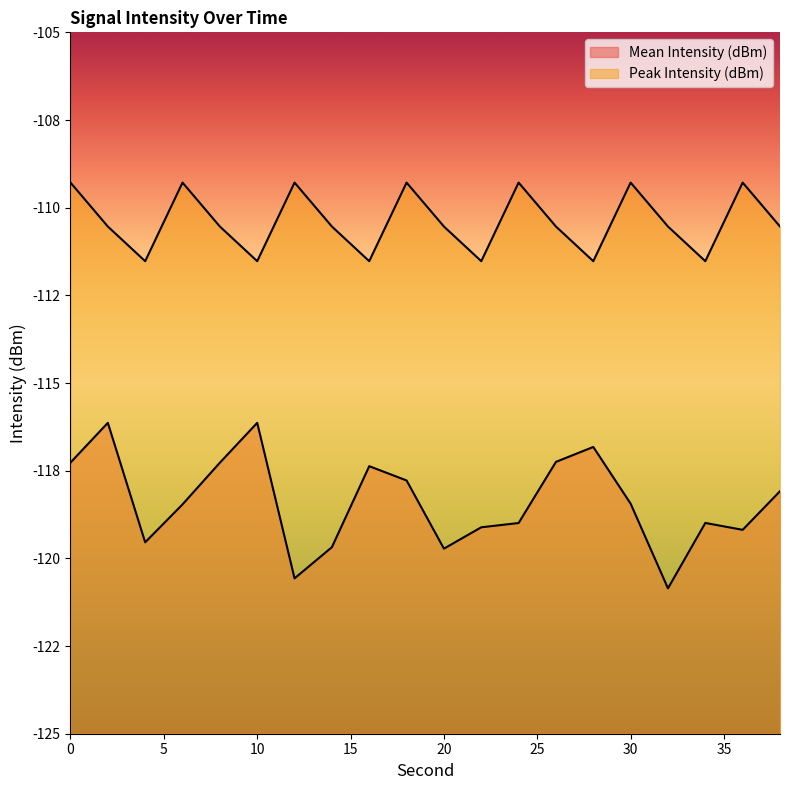

Reading left to right, extract all data points from this chart.

Mean Intensity (dBm): -117.3	-116.1	-119.5	-118.5	-117.3	-116.1	-120.6	-119.7	-117.4	-117.8	-119.7	-119.1	-119.0	-117.2	-116.8	-118.4	-120.9	-119.0	-119.2	-118.1
Peak Intensity (dBm): -109.3	-110.5	-111.5	-109.3	-110.5	-111.5	-109.3	-110.5	-111.5	-109.3	-110.5	-111.5	-109.3	-110.5	-111.5	-109.3	-110.5	-111.5	-109.3	-110.5